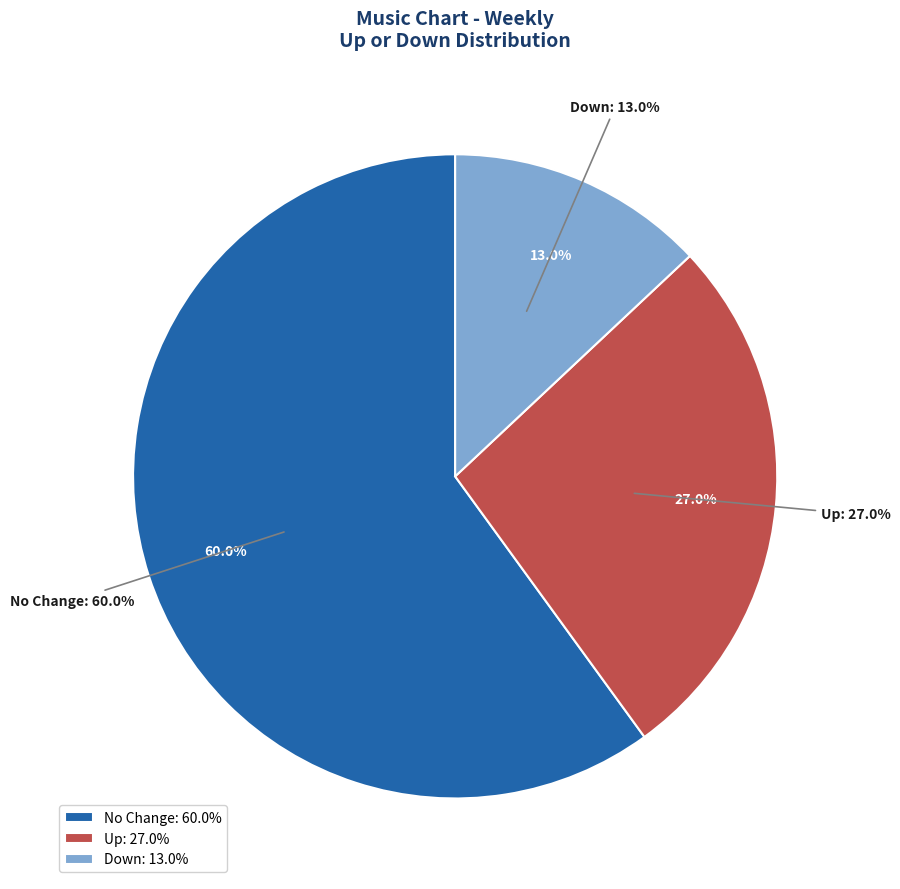

True or false: up accounts for 49% of the total.

False